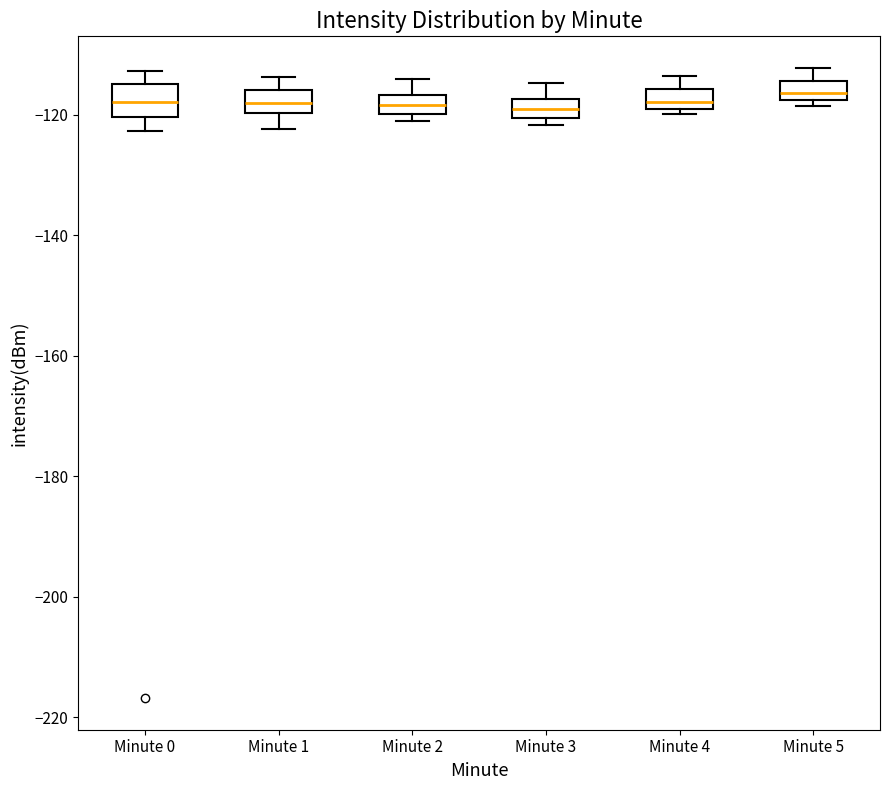

Reading left to right, read every box against the y-axis: the position of its median line, the range the box covers, and the ends of its whiskers. The values are not printed on the chart, so give them approximately, as read against the axis.

Minute 0: median -118, box -120 to -114, whiskers -122 to -112
Minute 1: median -118, box -120 to -116, whiskers -122 to -114
Minute 2: median -118, box -120 to -116, whiskers -122 to -114
Minute 3: median -120 (inside the box), box -120 to -118, whiskers -122 to -114
Minute 4: median -118 (just above the box's lower edge), box -118 to -116, whiskers -120 to -114
Minute 5: median -116, box -118 to -114, whiskers -118 (just below the box's lower edge) to -112